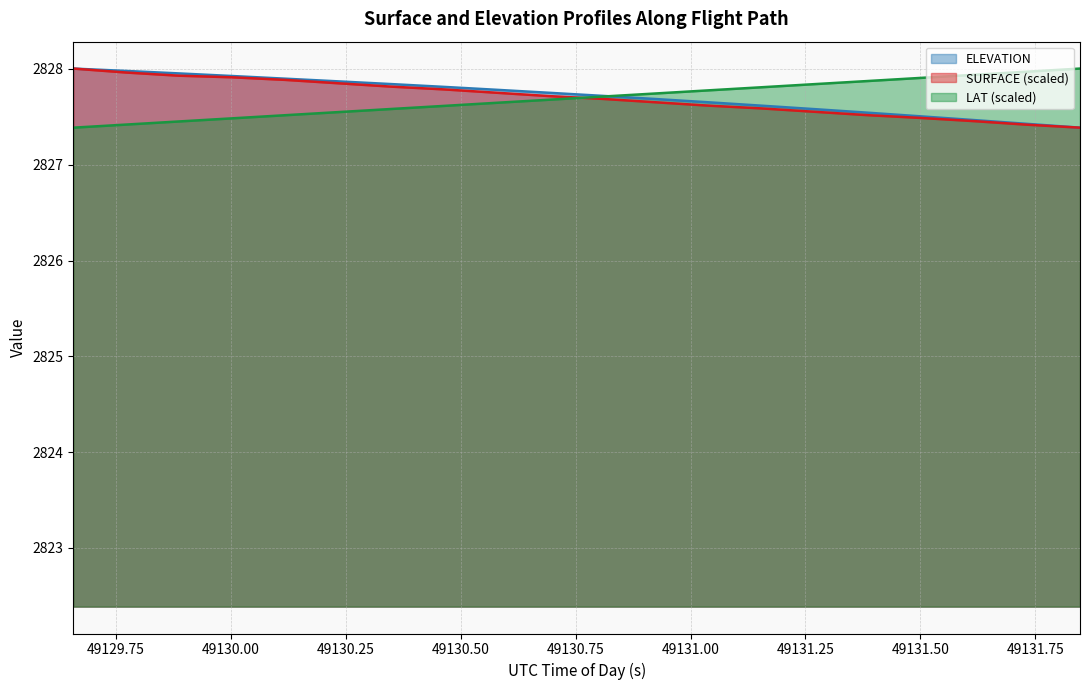

True or false: SURFACE and ELEVATION cross at least once.

False